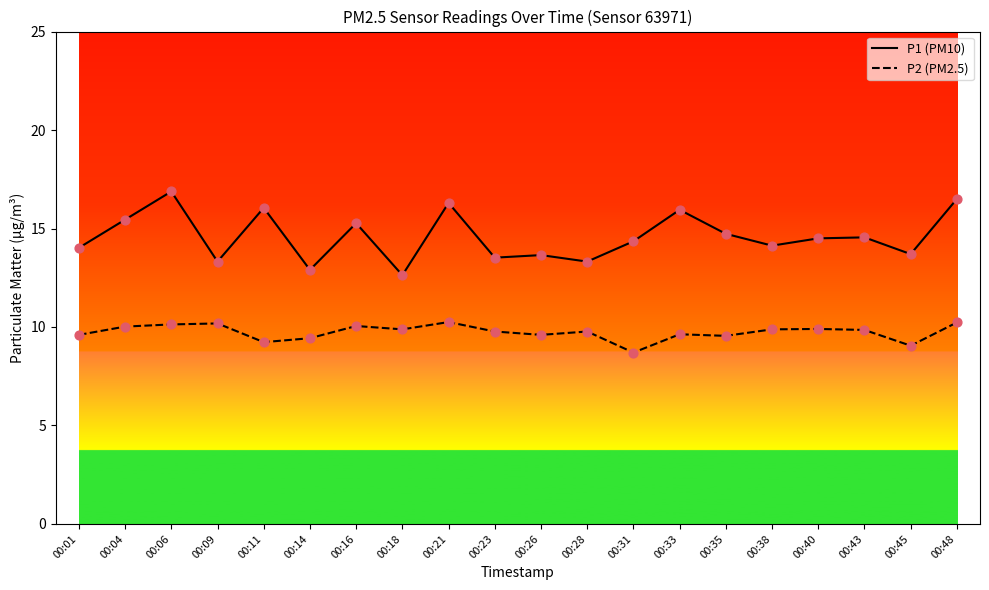

Is the value of P2 (PM2.5) at 00:16 greater than the value of P1 (PM10) at 00:43?

No